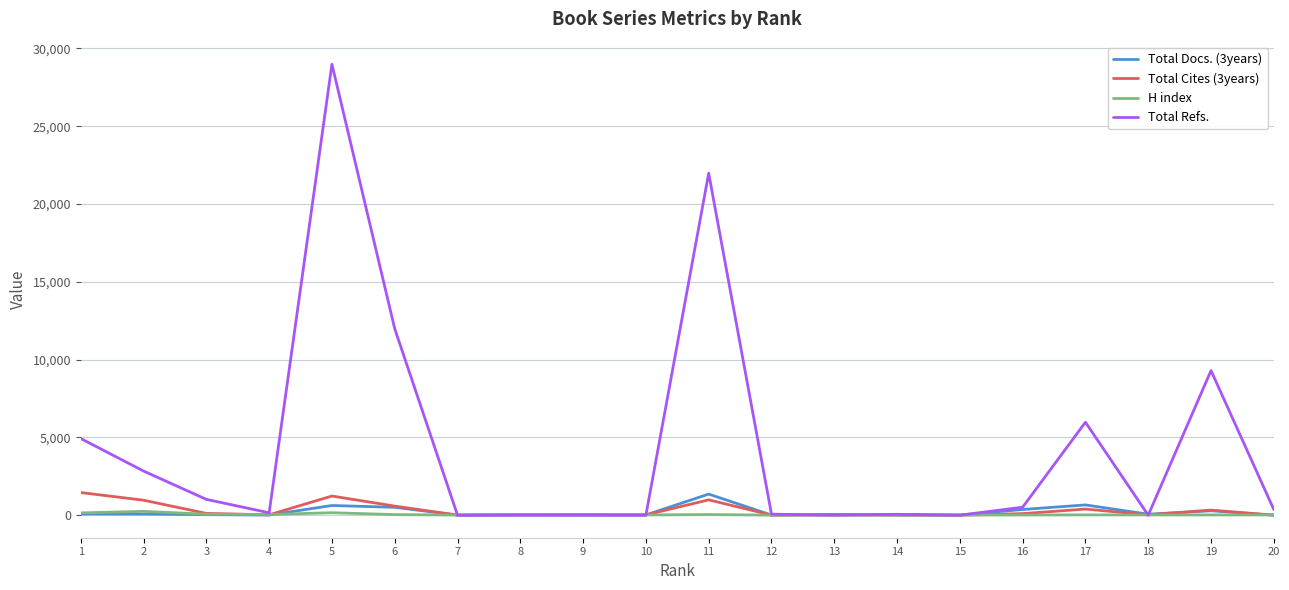

How many lines are shown in the chart?

4